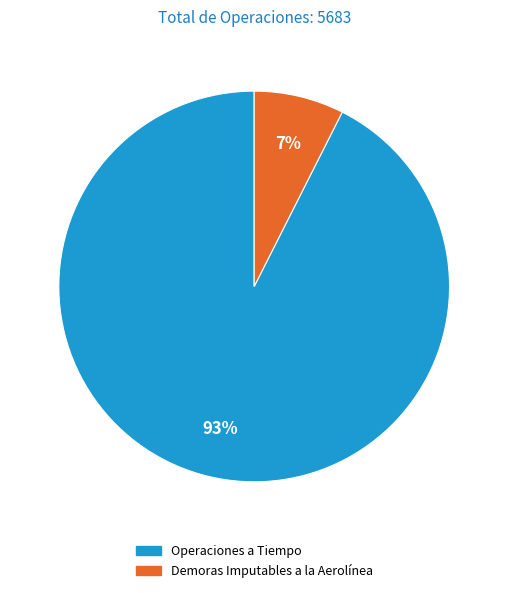

To the nearest percent, what is the combined percentage of Operaciones a Tiempo and Demoras Imputables a la Aerolínea?

100%